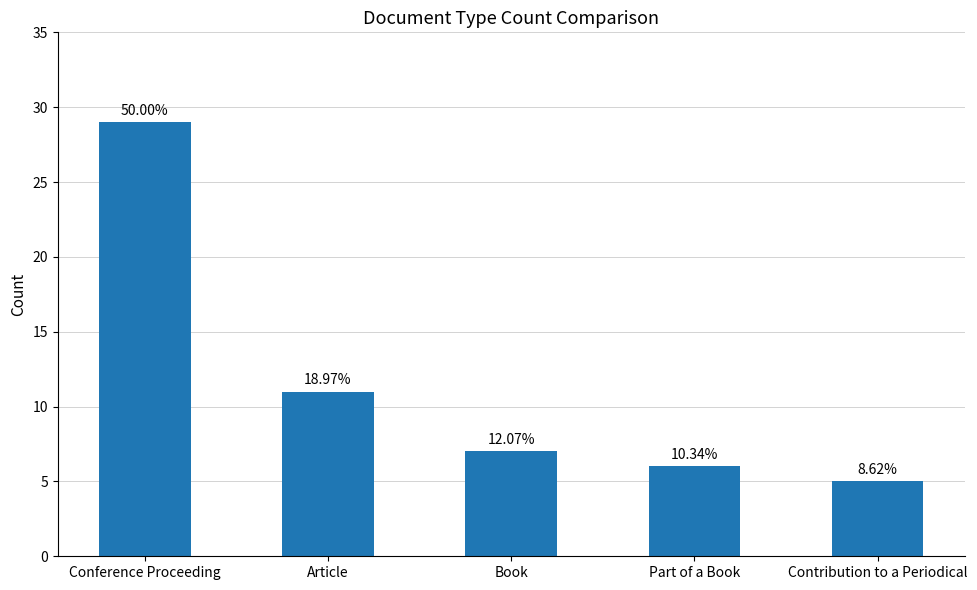

What is the label of the 2nd bar from the left?

Article